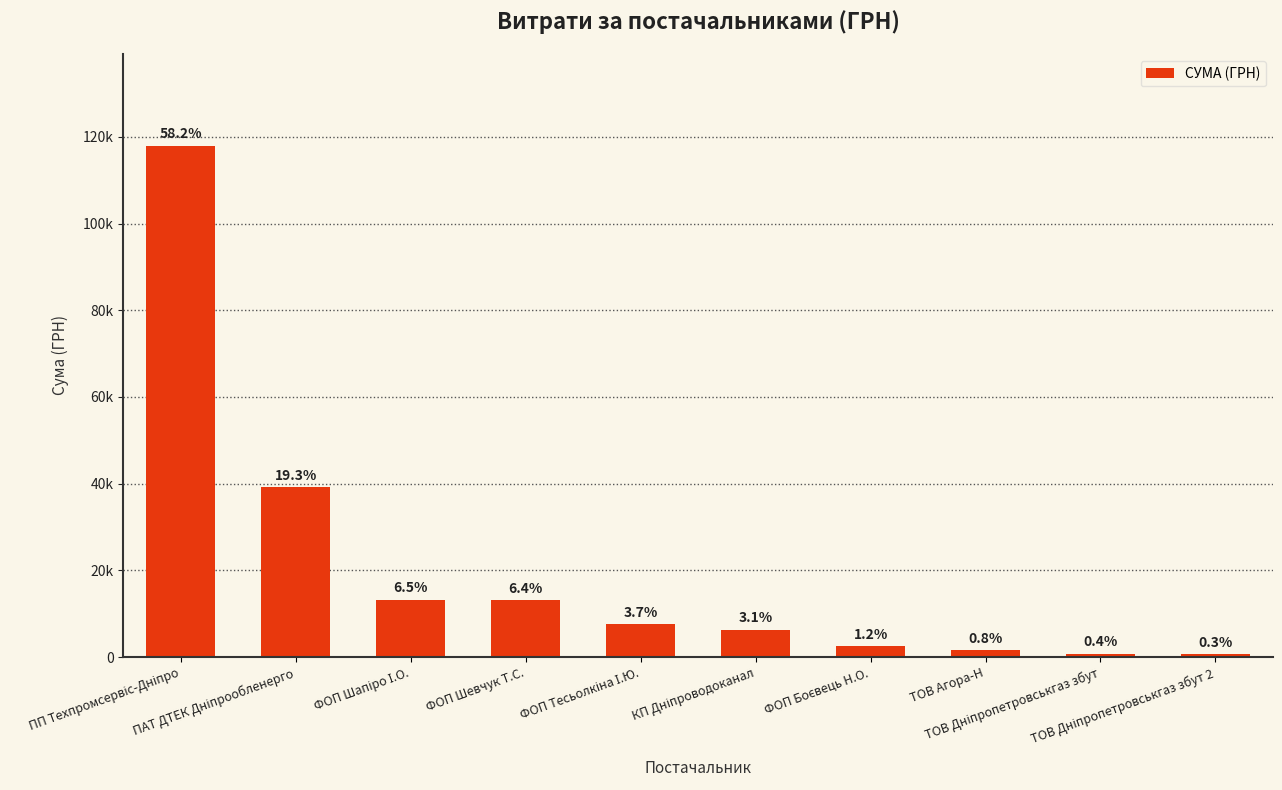

True or false: the data shows 3424.2 at ФОП Шапіро І.О..

False